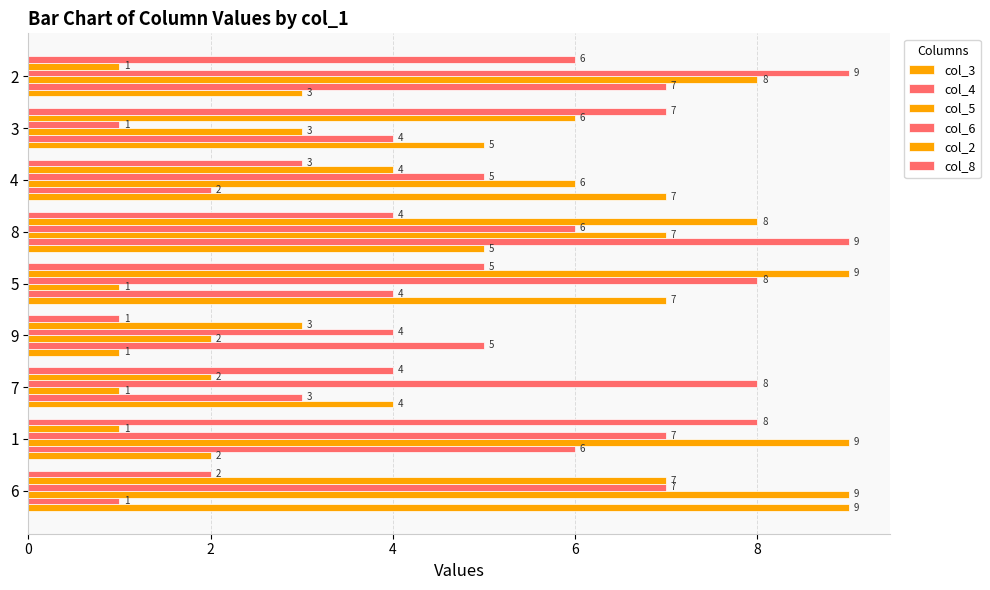

The col_8 series shows 2 at 8. True or false?

False